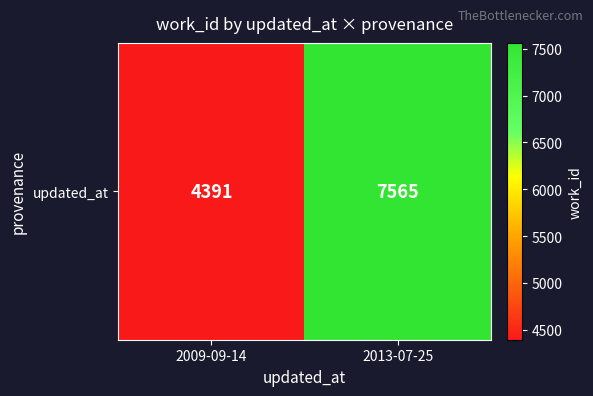

The value at 2009-09-14 is 4391. True or false?

True